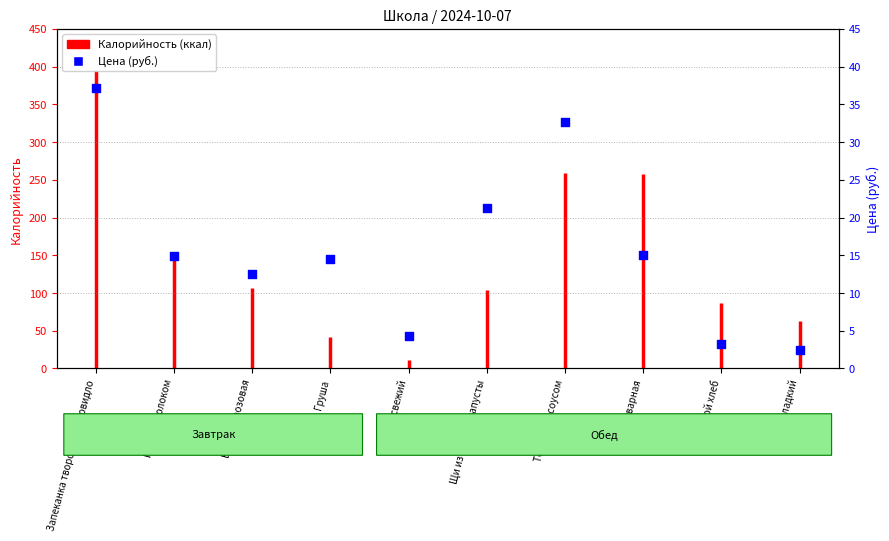

Between Запеканка творожная с повидло and Груша, which is larger?

Запеканка творожная с повидло